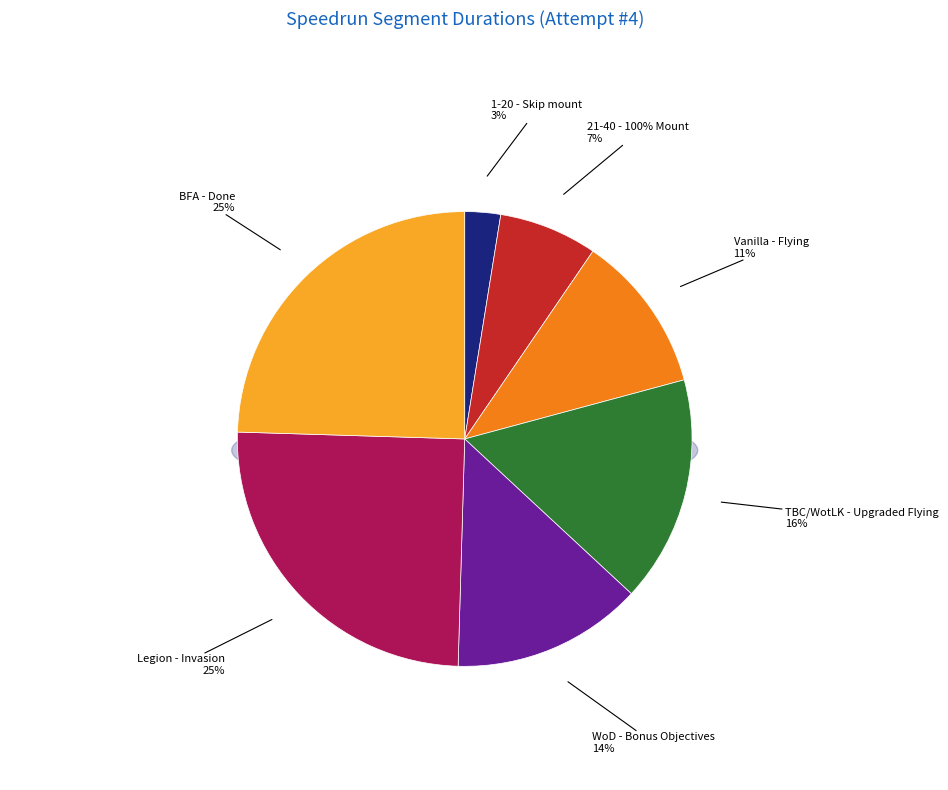

What percentage is the BFA - Done slice, to the nearest percent?

25%